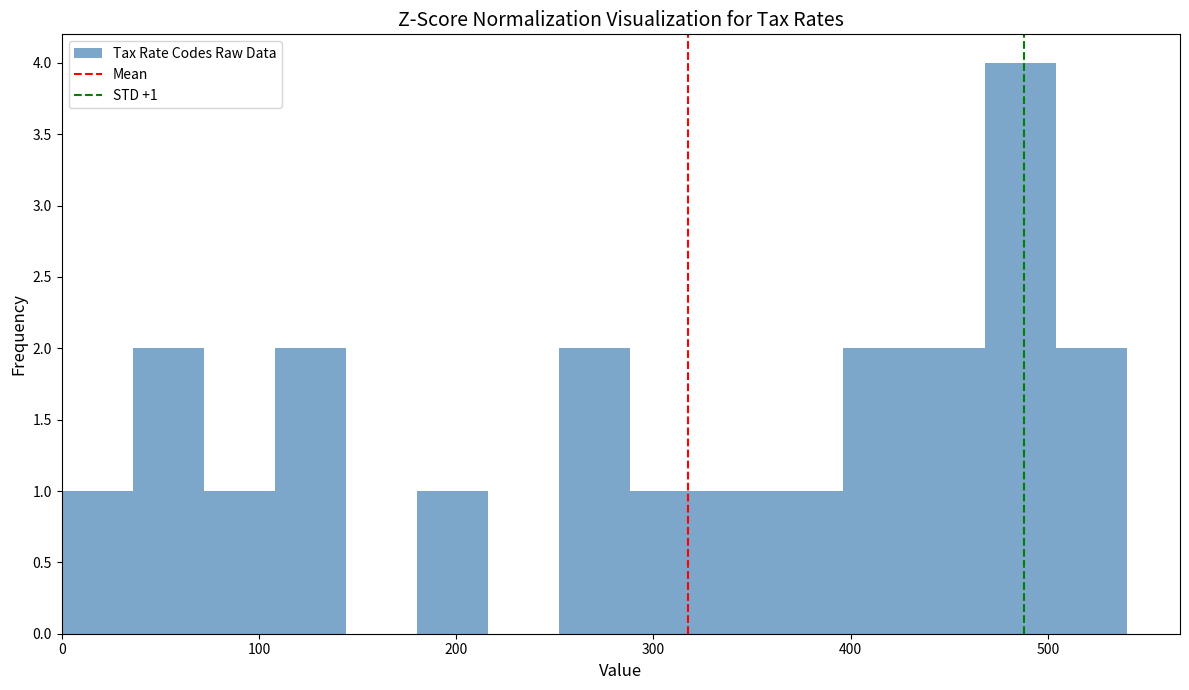

Around what value on the x-axis is the tallest bar? Give the approximate position of its centre, as read against the axis.

490